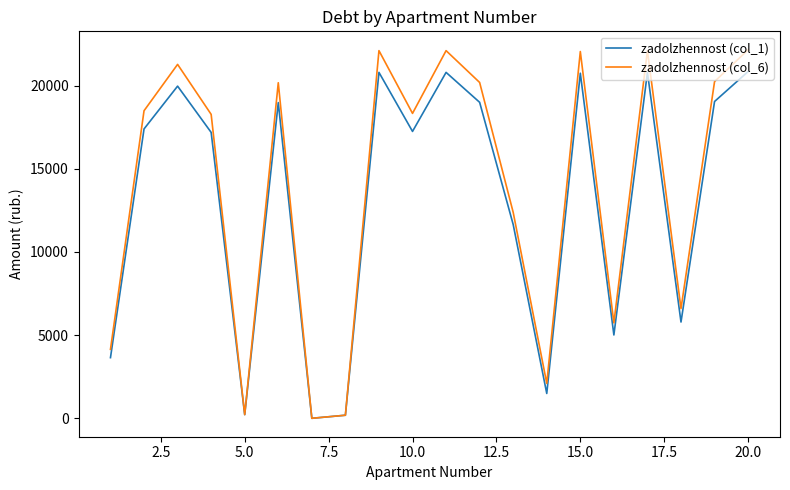

What is the maximum value shown in the chart?

22152.1